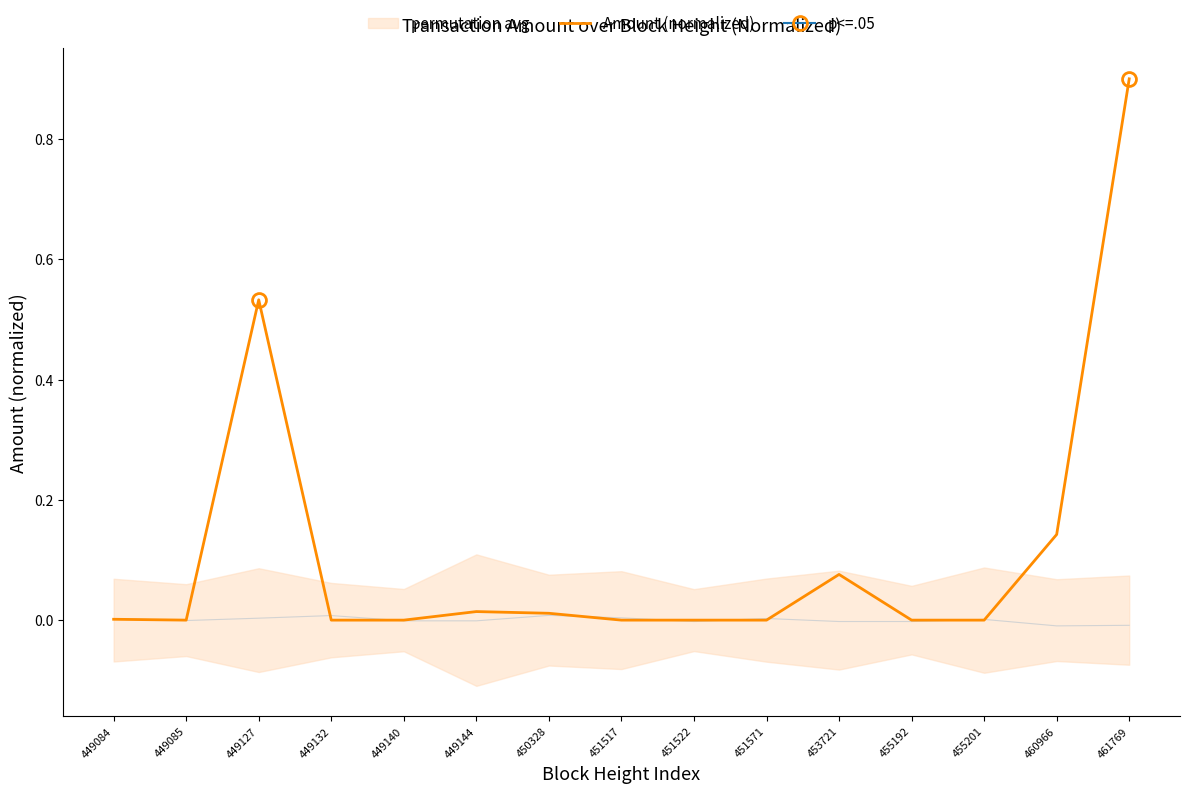

The chart shows a value of 0.4 at 449132. True or false?

False